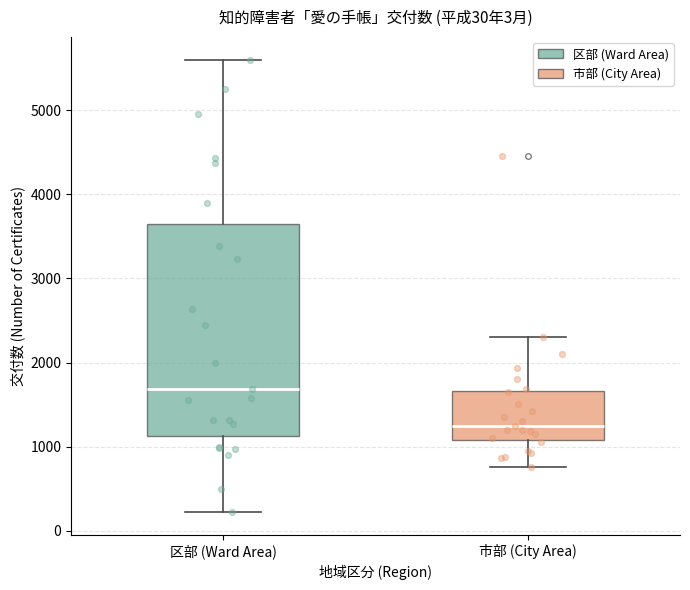

Which box's median line is the lowest?

市部 (City Area)